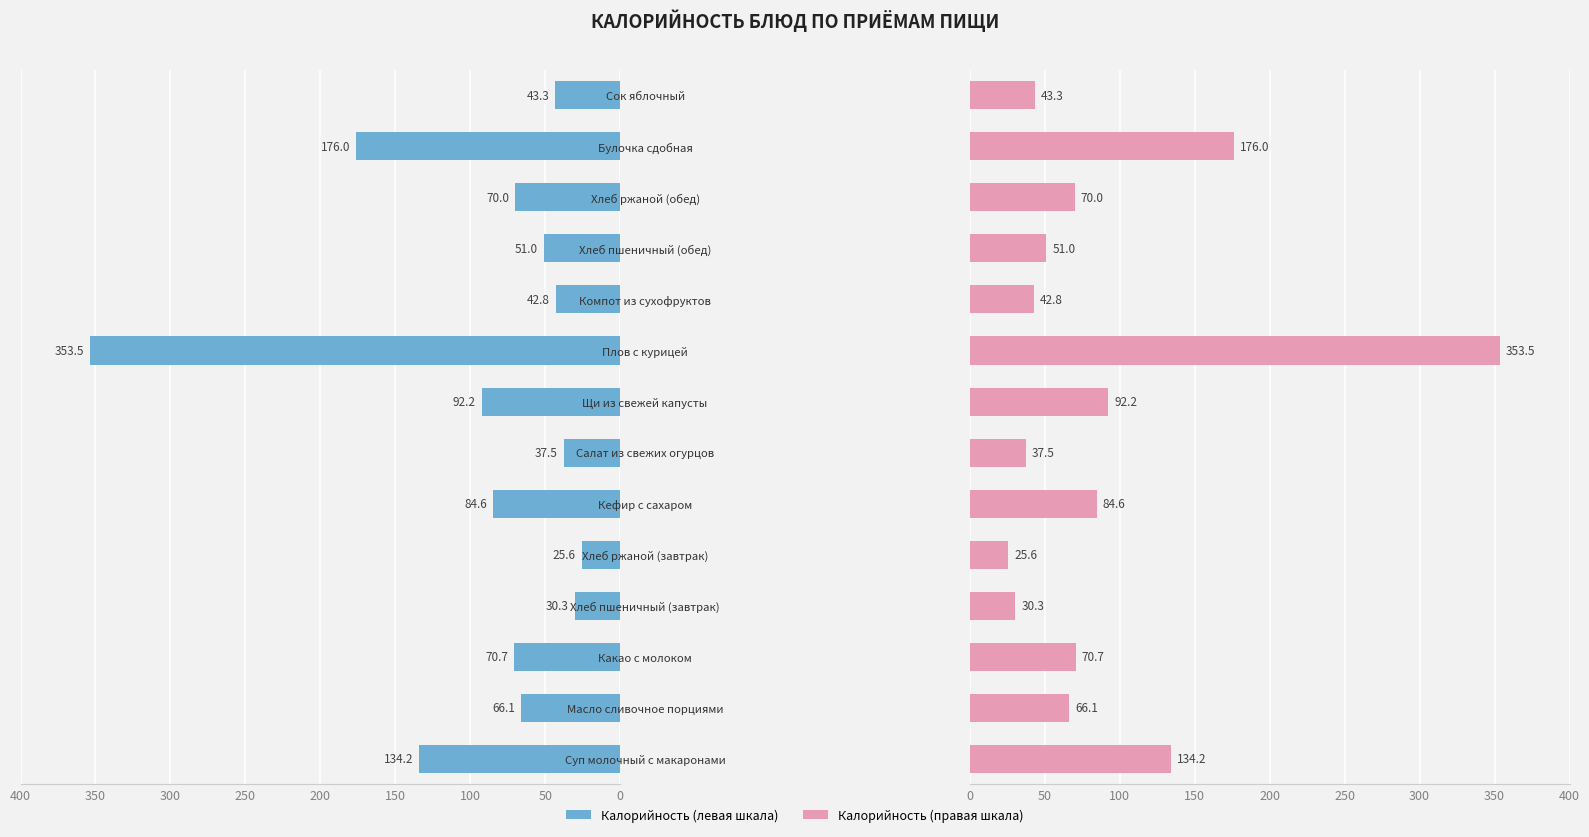

The value of Калорийность (правая) at Булочка сдобная is 176.0. True or false?

True